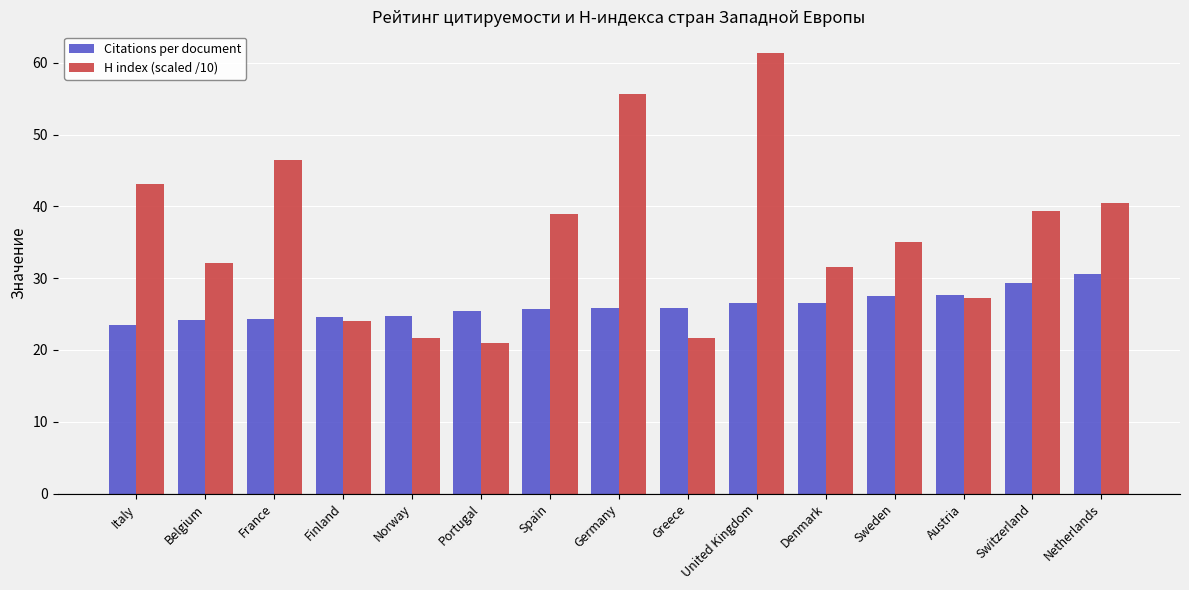

Which category has the highest value across all series?

United Kingdom